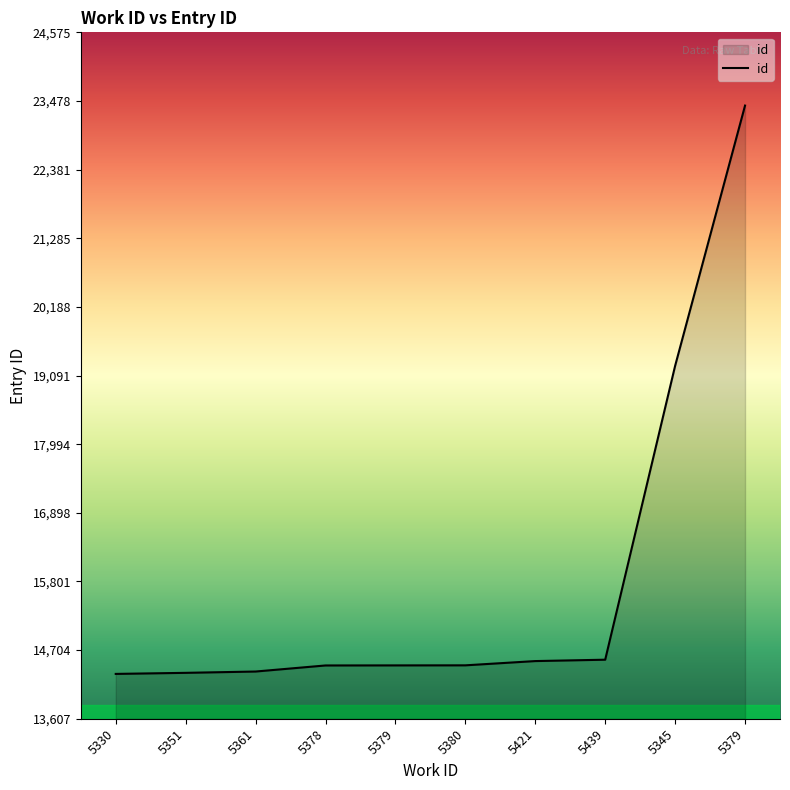

Reading left to right, what are all the values shown in this chart?

5330=14324	5351=14341	5361=14362	5378=14459	5379=14460	5380=14461	5421=14529	5439=14551	5345=19246	5379=23405